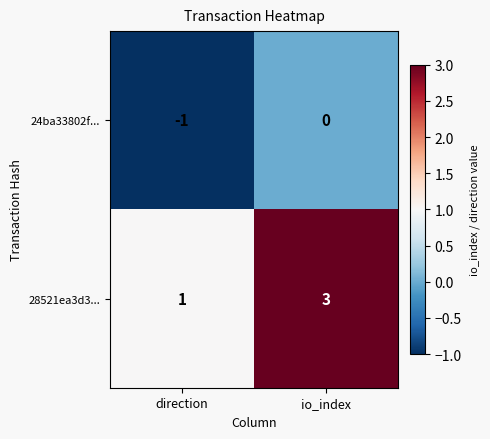

At which category is the sum across all series the highest?

io_index